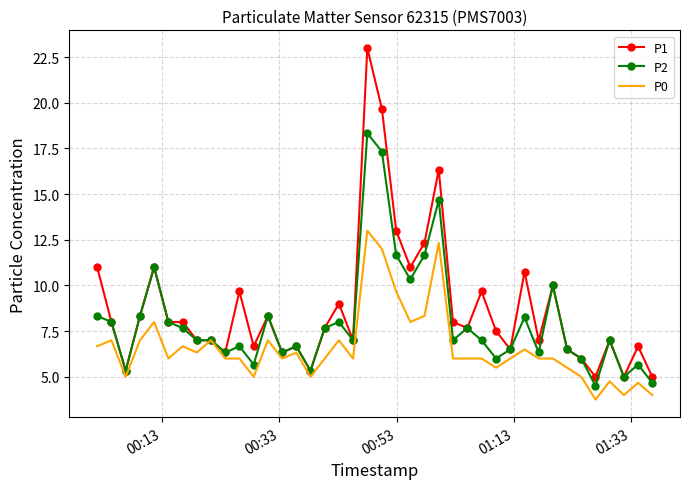

Which series has the largest range (max minus min)?

P1